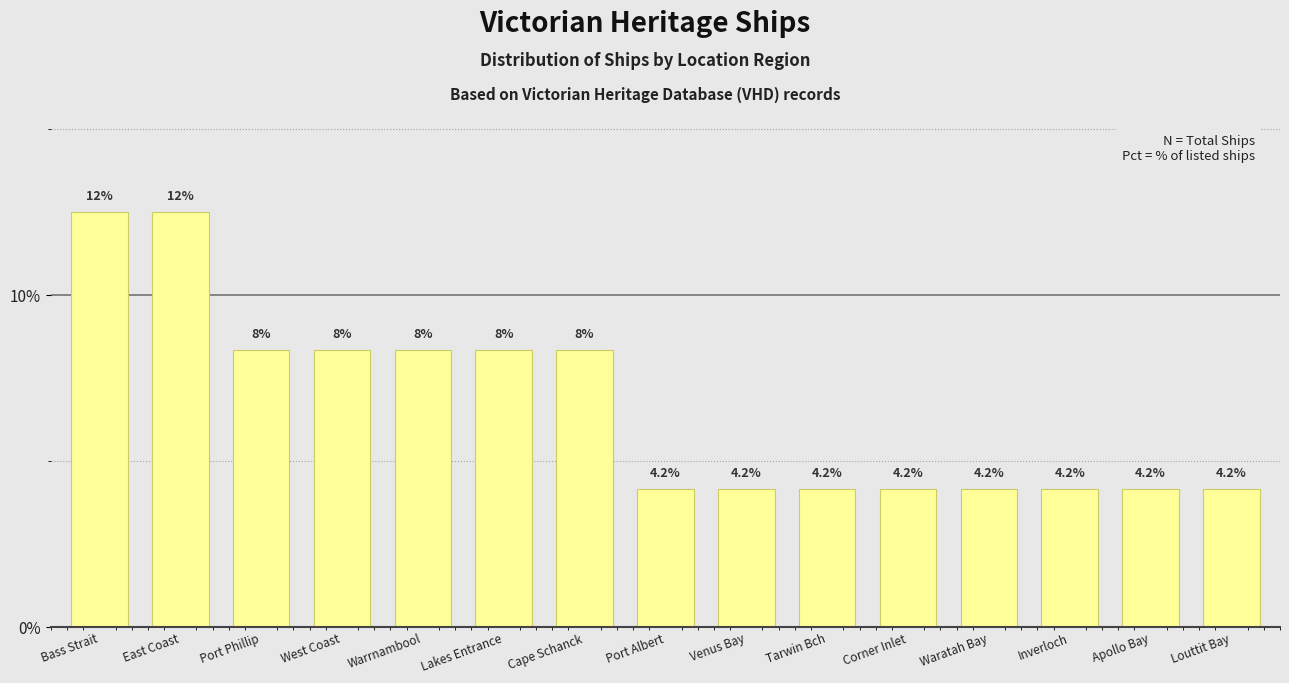

How many data points does each series have?

15